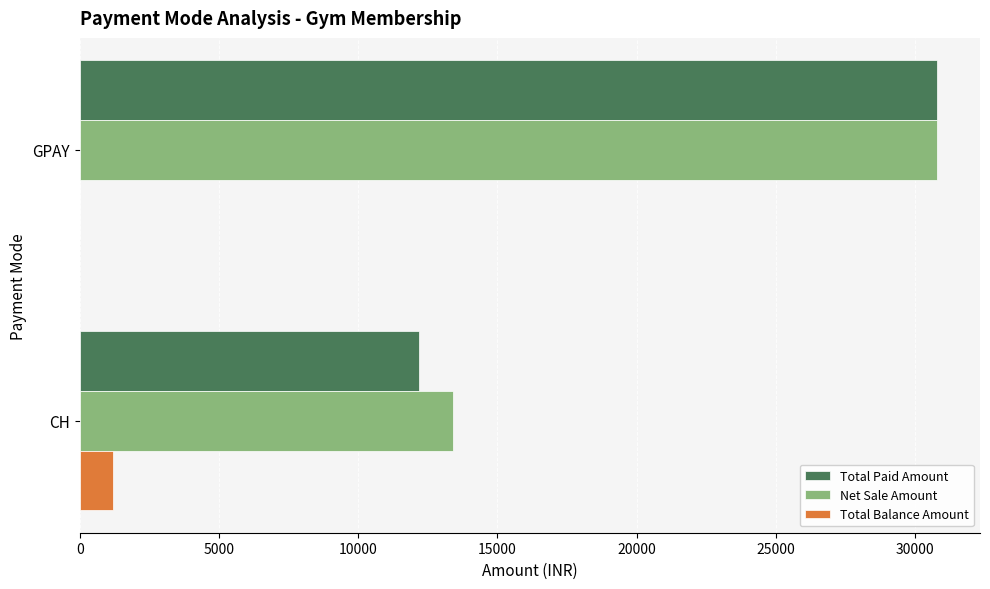

The value of Total Paid Amount at CH is 2890. True or false?

False